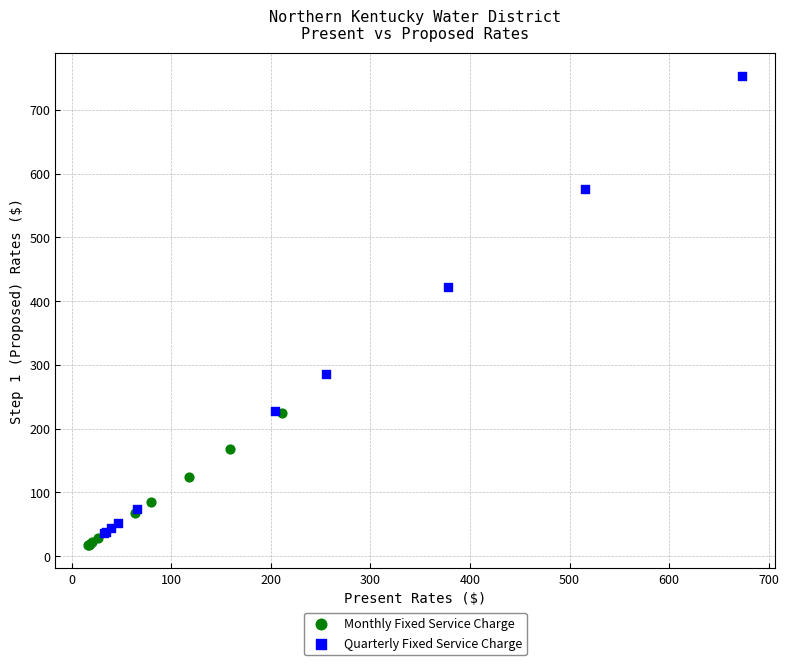

Which series reaches the maximum Y coordinate?

Quarterly Fixed Service Charge